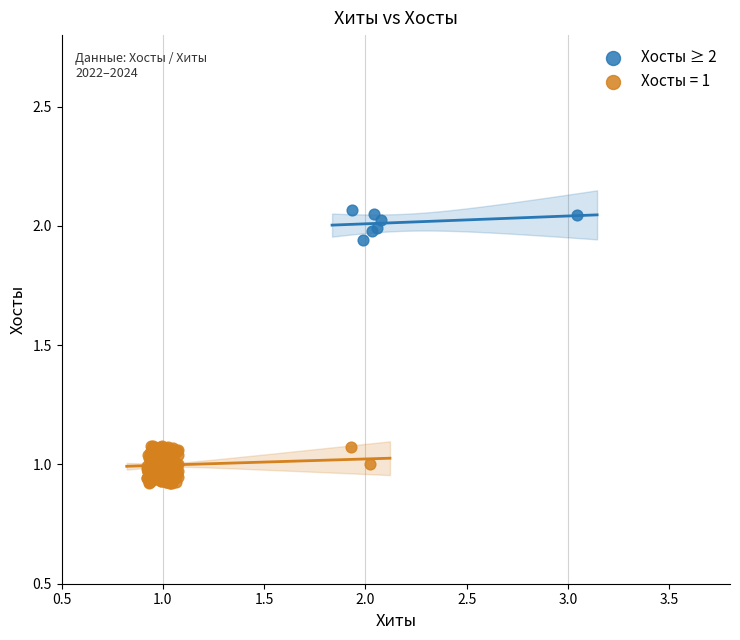

Which series contains the lowest Y value?

Хосты = 1